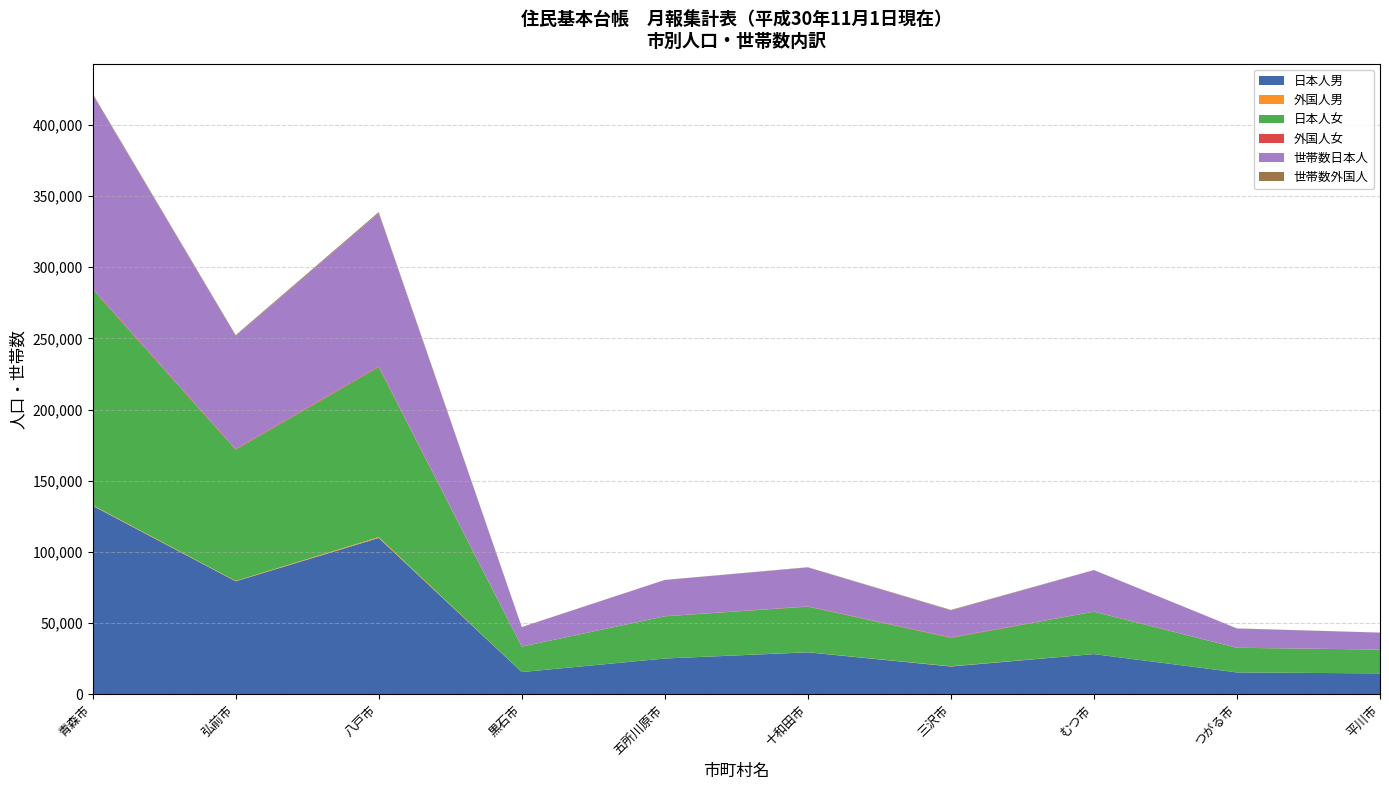

Reading right to left, what are all the values shown in this chart?

日本人男: 平川市=14704	つがる市=15381	むつ市=28262	三沢市=19560	十和田市=29508	五所川原市=25156	黒石市=15628	八戸市=109798	弘前市=79366	青森市=132426
外国人男: 平川市=7	つがる市=28	むつ市=35	三沢市=191	十和田市=89	五所川原市=26	黒石市=30	八戸市=613	弘前市=299	青森市=406
日本人女: 平川市=16693	つがる市=17259	むつ市=29683	三沢市=19900	十和田市=31958	五所川原市=29591	黒石市=17822	八戸市=119353	弘前市=92105	青森市=151496
外国人女: 平川市=56	つがる市=60	むつ市=115	三沢市=362	十和田市=205	五所川原市=73	黒石市=86	八戸市=545	弘前市=513	青森市=586
世帯数日本人: 平川市=11869	つがる市=13499	むつ市=29118	三沢市=18874	十和田市=27338	五所川原市=25452	黒石市=13623	八戸市=107544	弘前市=79392	青森市=136216
世帯数外国人: 平川市=52	つがる市=64	むつ市=83	三沢市=379	十和田市=164	五所川原市=57	黒石市=89	八戸市=779	弘前市=565	青森市=665